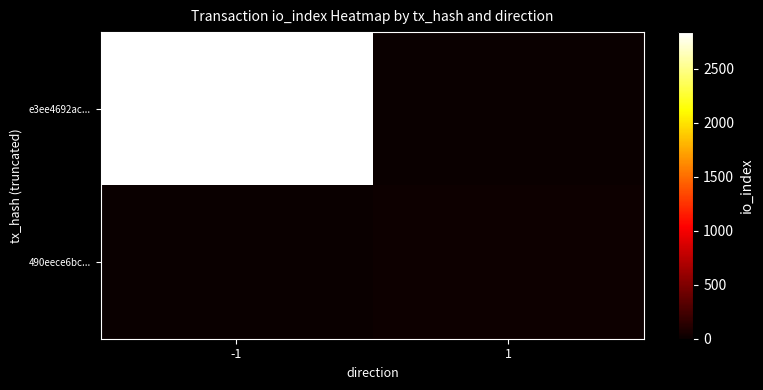

Reading left to right, list all the values displayed in this chart.

e3ee4692ac...: -1=2837	1=0
490eece6bc...: -1=0	1=13